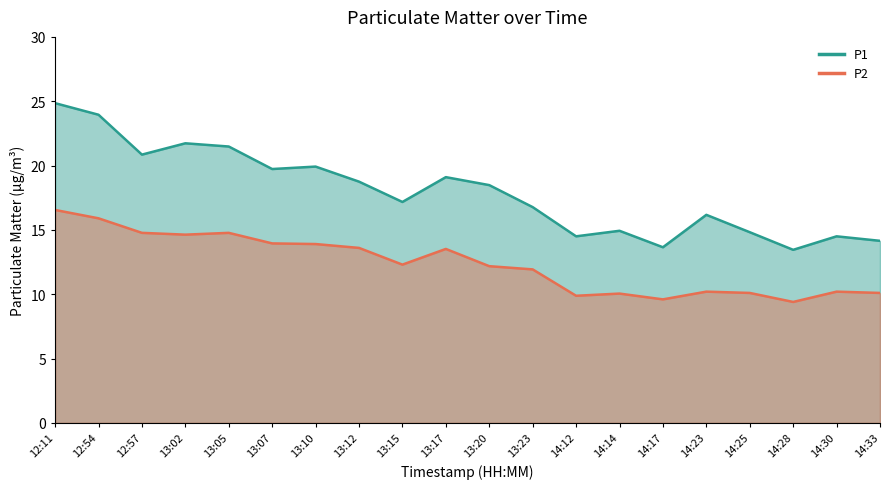

What is the maximum value for P1?

24.9